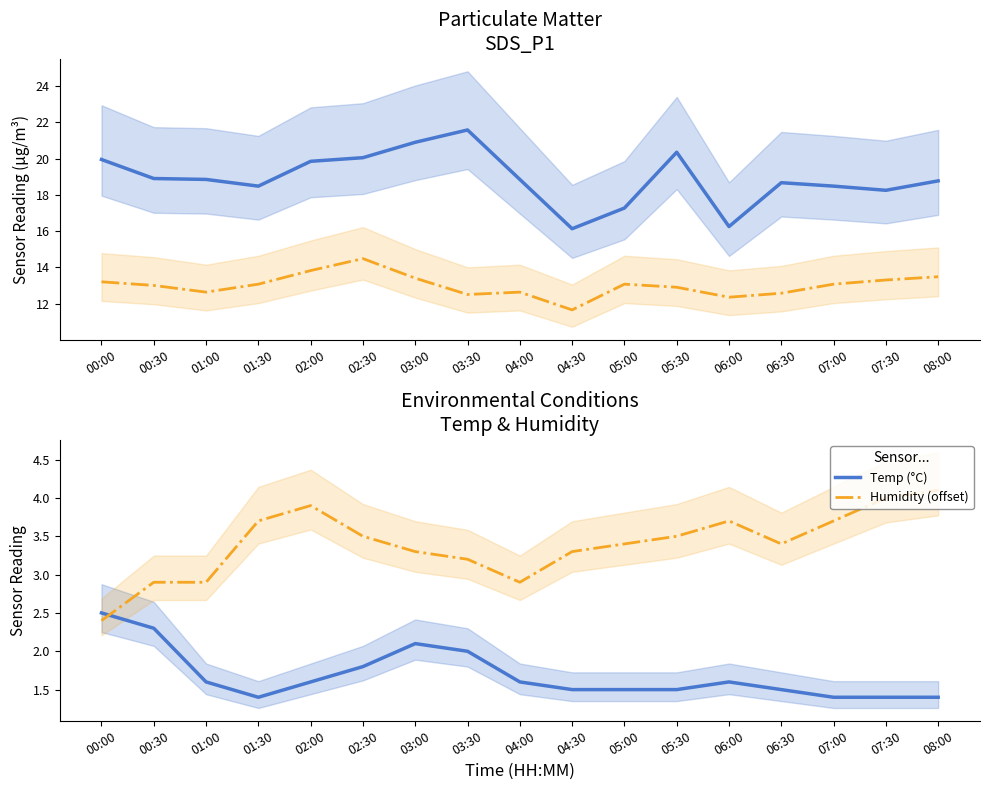

Between 02:30 and 03:00, which series saw the biggest shift?

SDS_P2